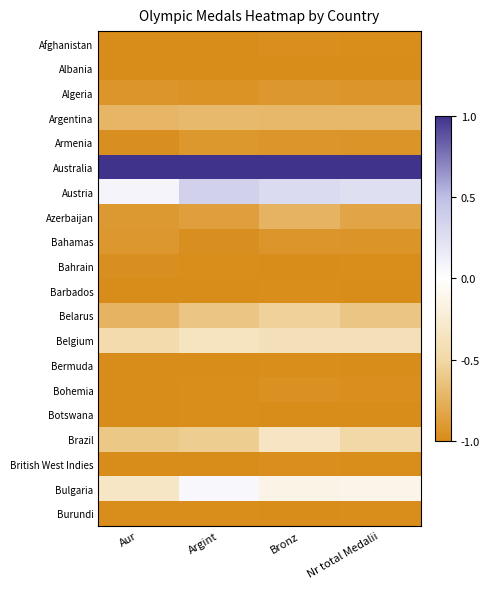

What is the difference between the highest and lowest values at Argint?

2.0